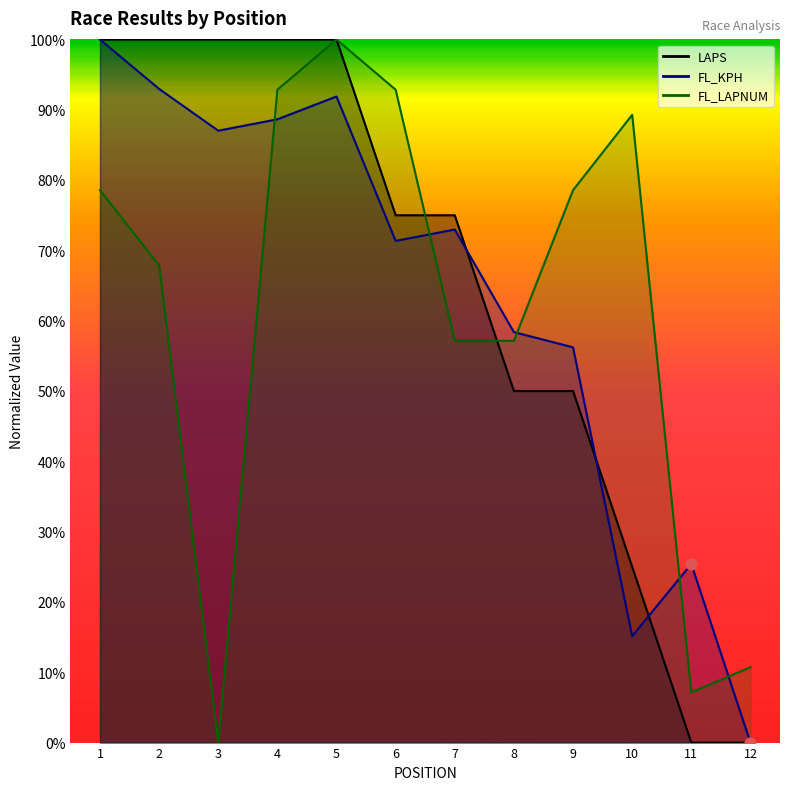

At how many categories does at least one series exceed 0?

12